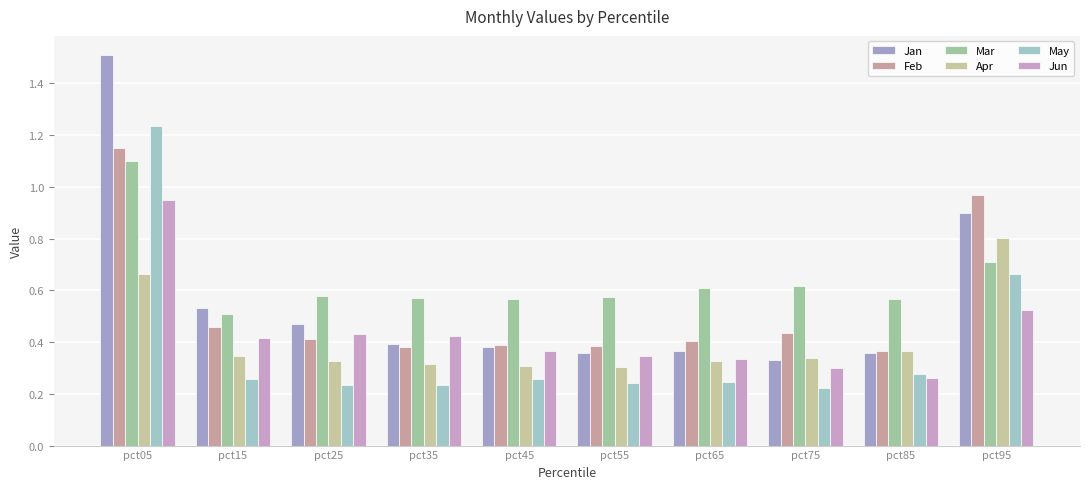

What are all the series names shown in the legend?

Jan, Feb, Mar, Apr, May, Jun